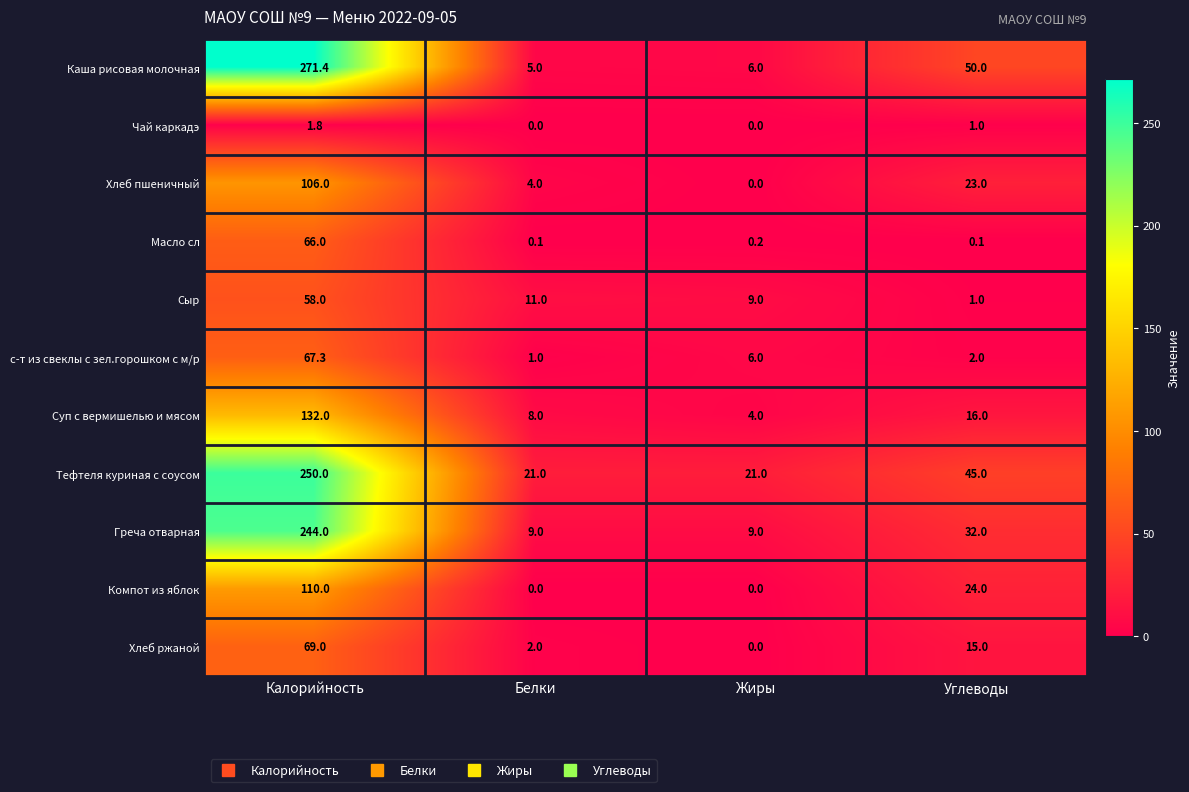

At which category is the sum across all series the highest?

Калорийность